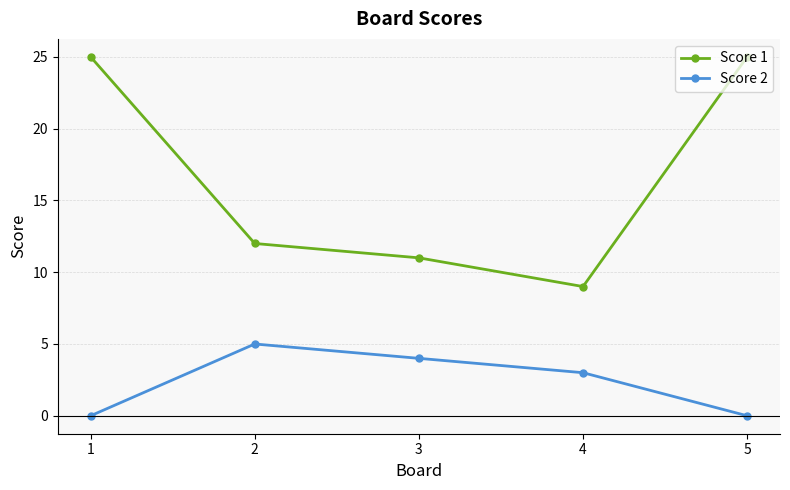

How many interior local valleys does the Score 1 series have?

1